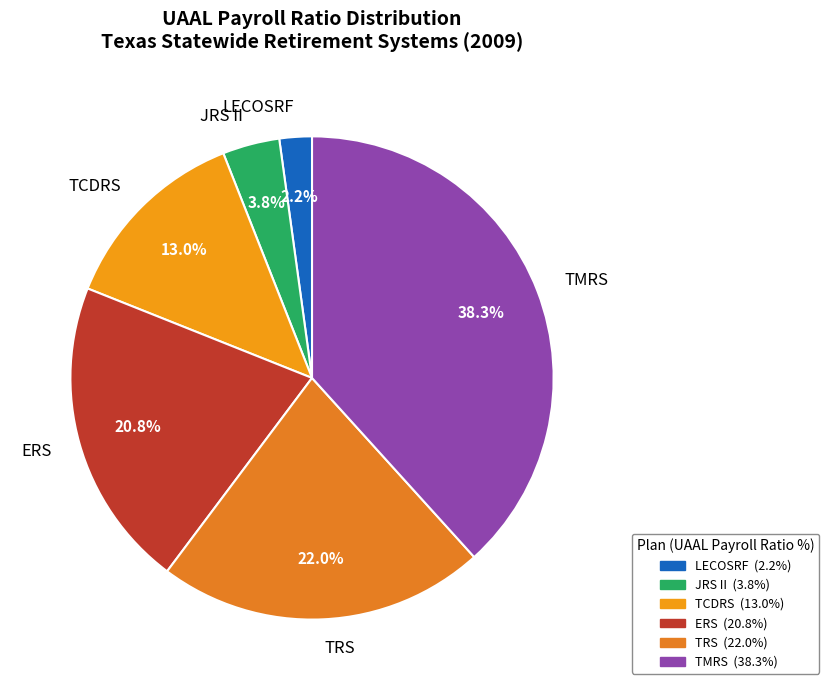

How many segments does this pie chart have?

6